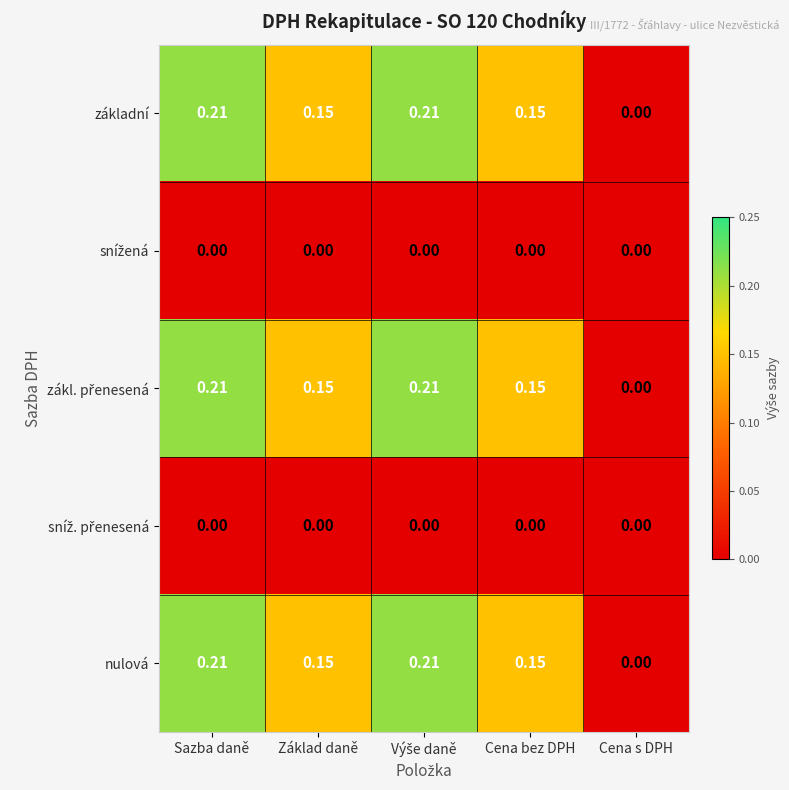

How many categories are shown in the chart?

5